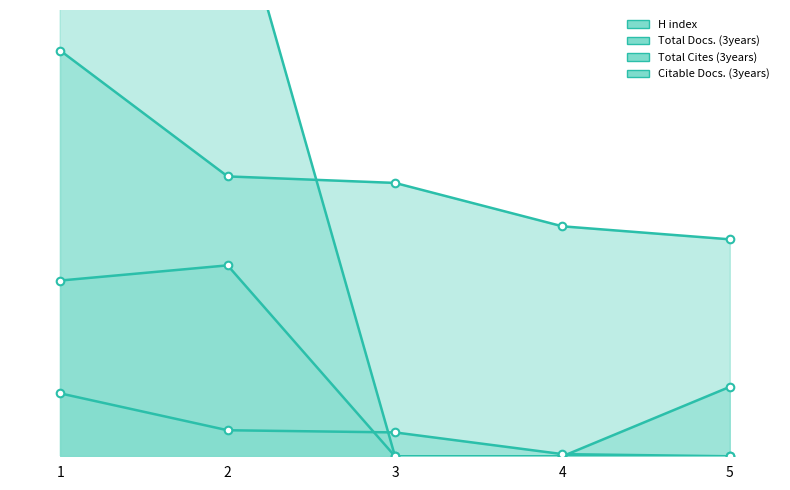

Which series reaches the maximum Y coordinate?

Total Cites (3years)